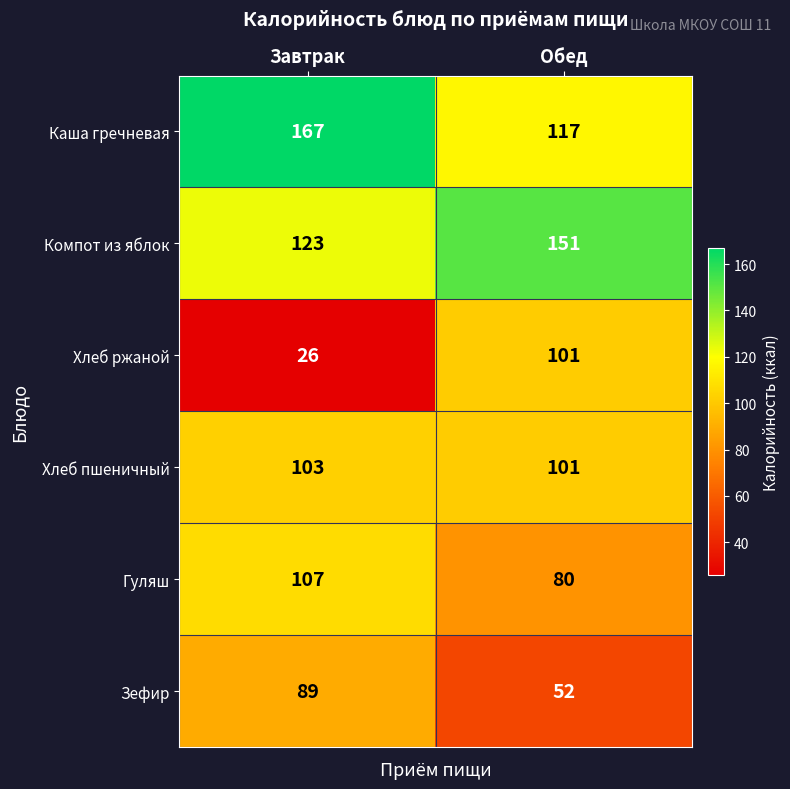

Which label corresponds to the largest value in the chart?

Завтрак